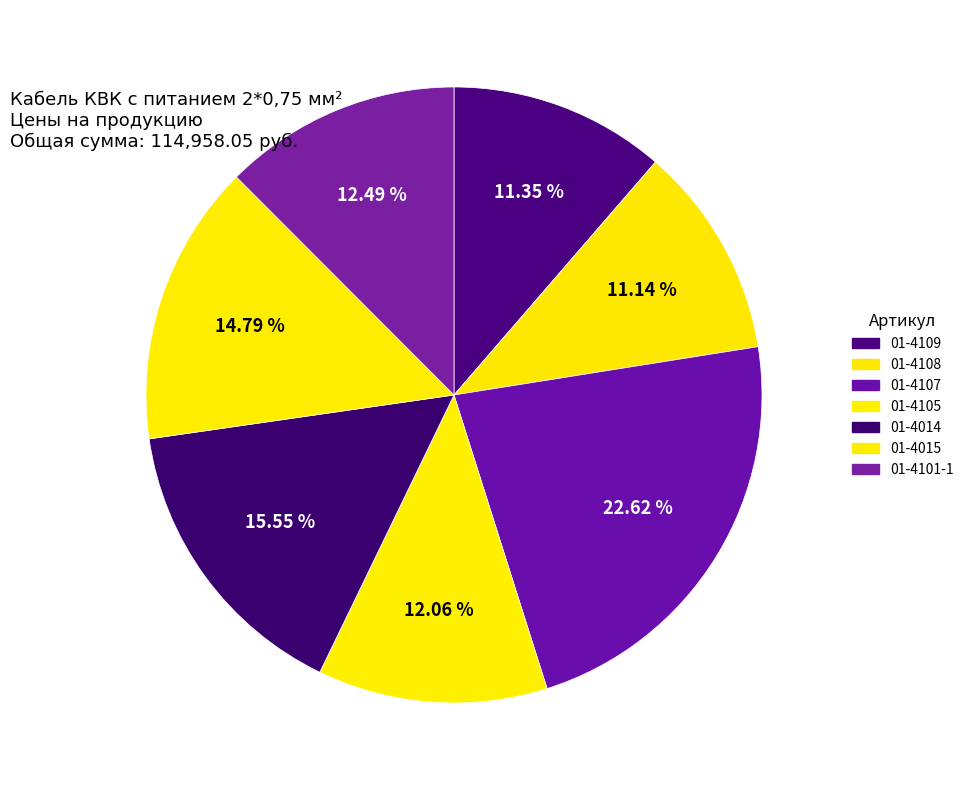

Does any single category account for the majority?

No